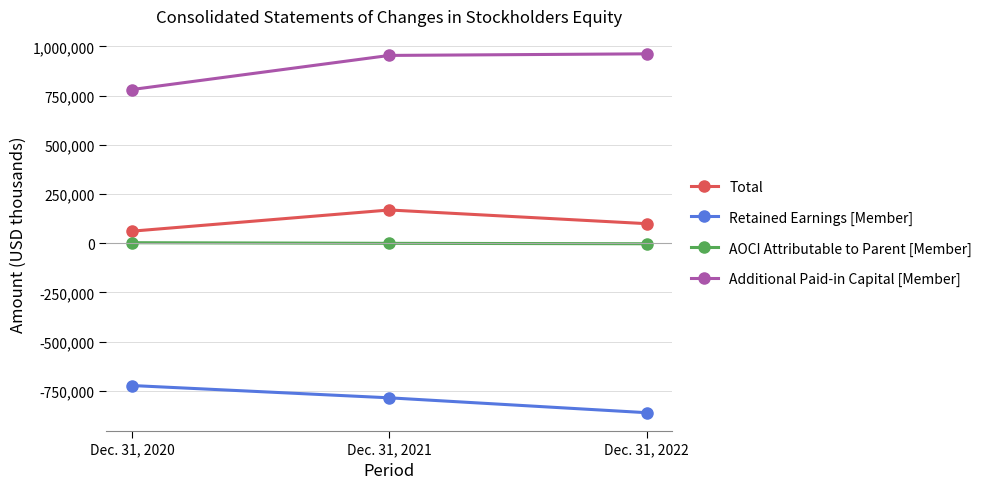

What is the difference between the maximum and minimum values in the Total series?

107677